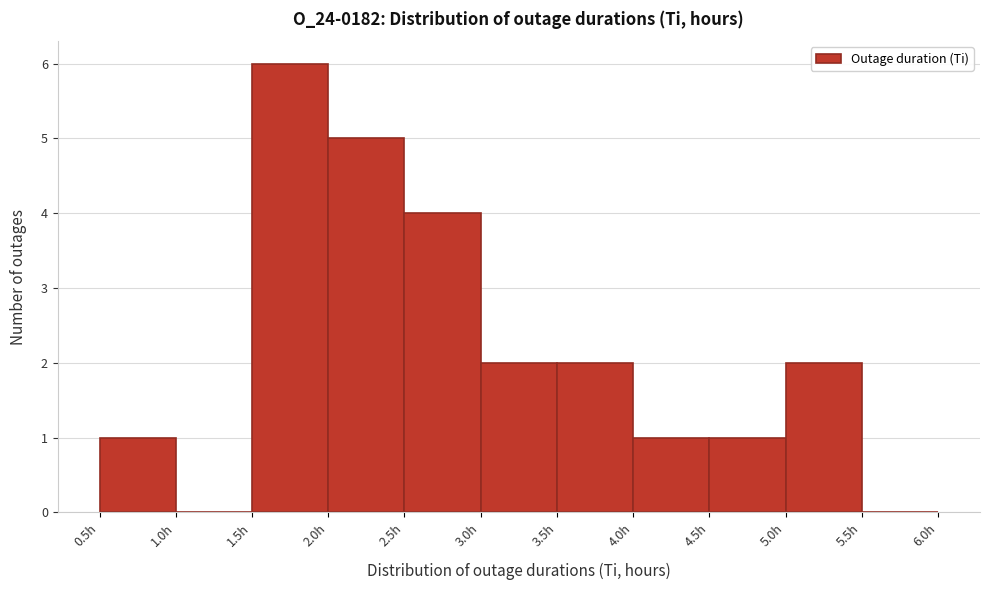

Which range on the x-axis has the tallest bar?

1.5 to 2.0